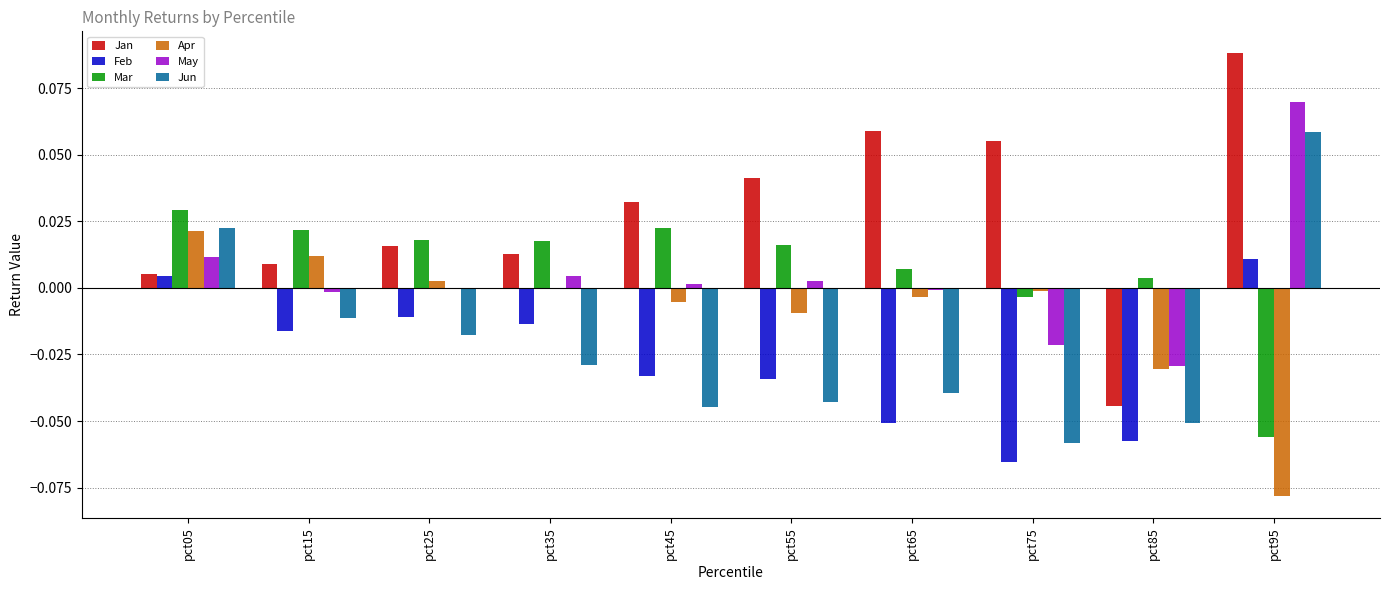

The Jan series shows 0.0 at pct65. True or false?

False